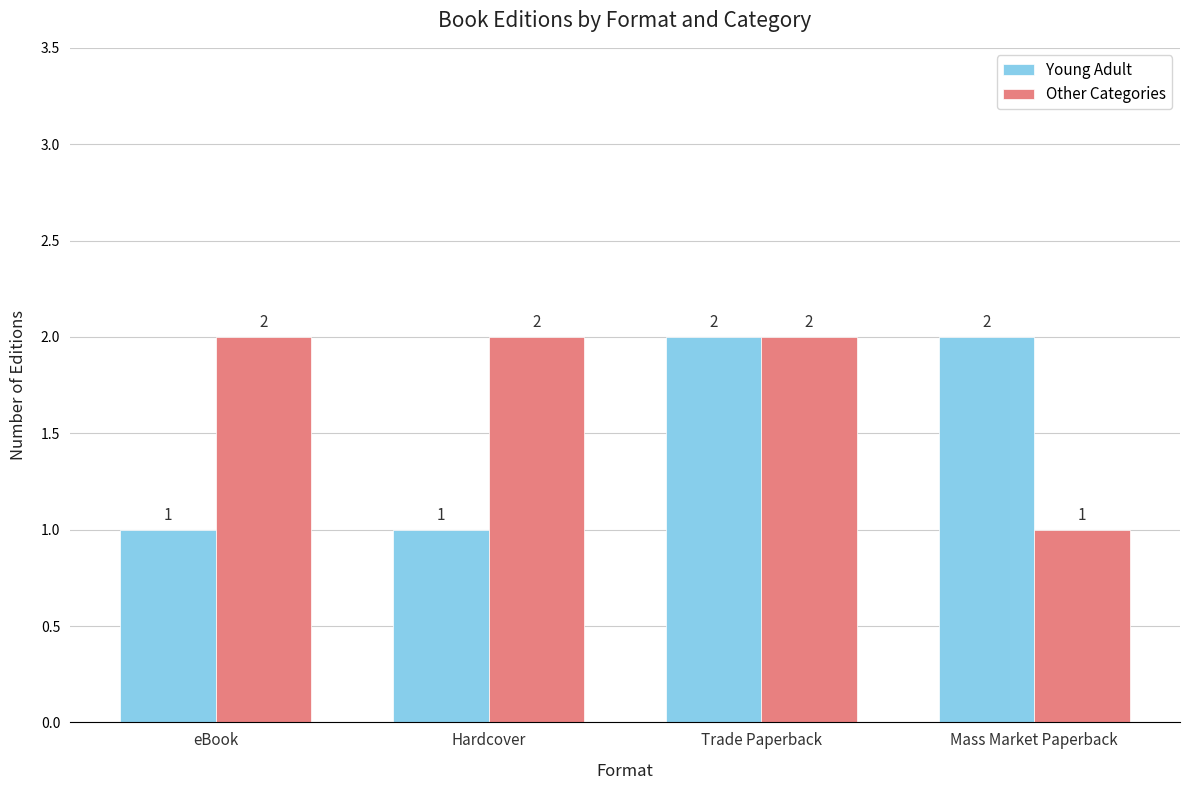

What is the greatest value displayed?

2